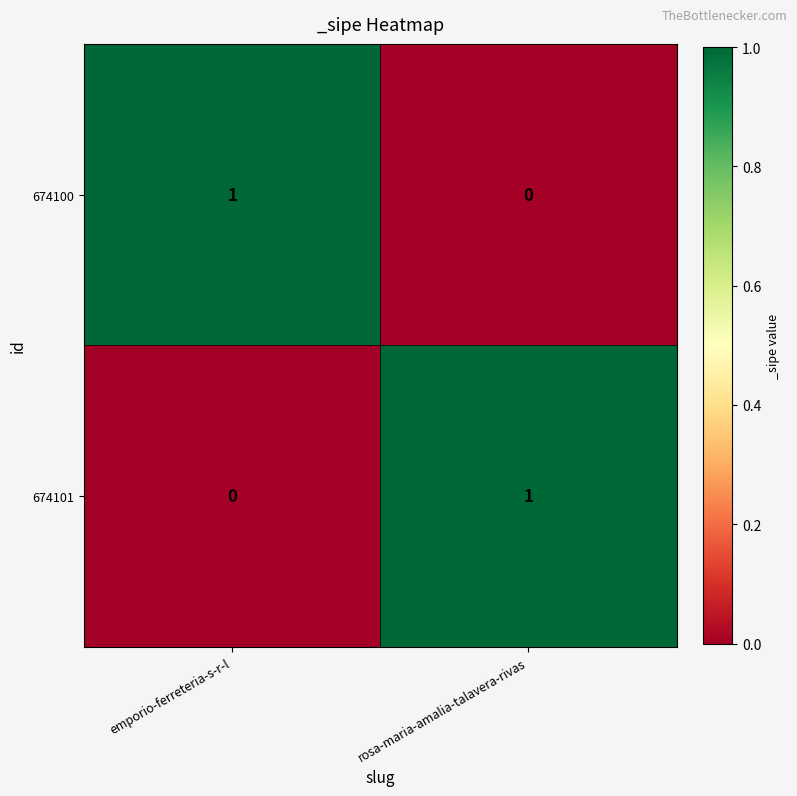

Is it true that 674100 equals 1 at emporio-ferreteria-s-r-l?

True